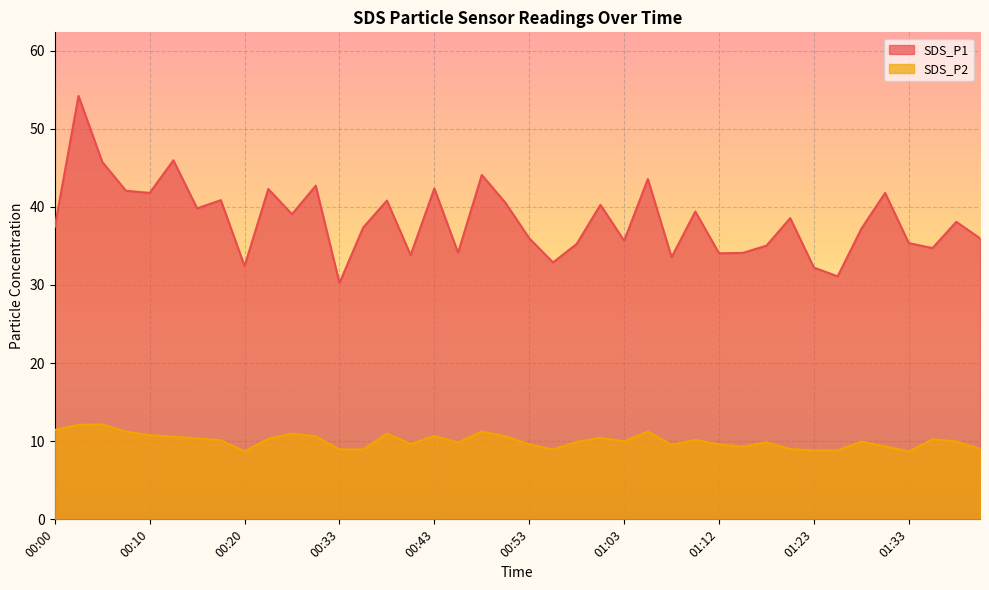

Between 00:20 and 00:40, which series saw the biggest shift?

SDS_P1